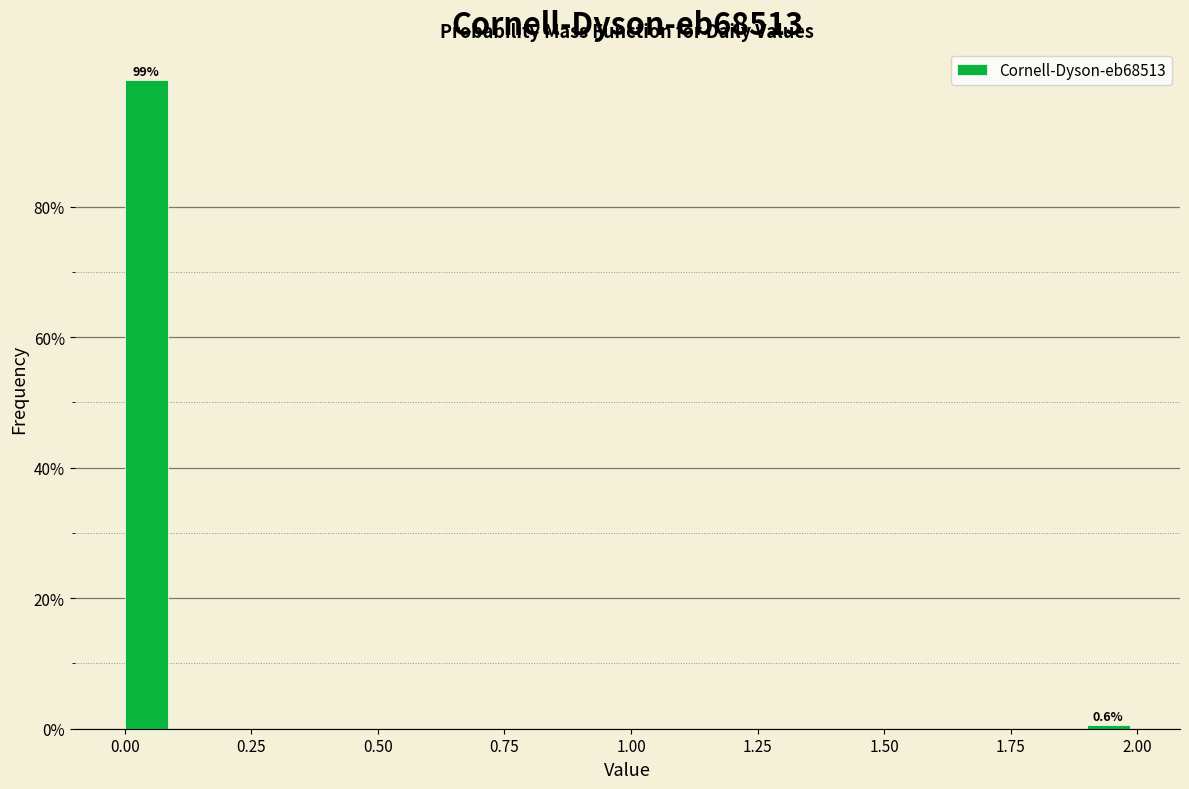

Read against the x-axis, roughly where is the centre of the tallest bar?

0.05